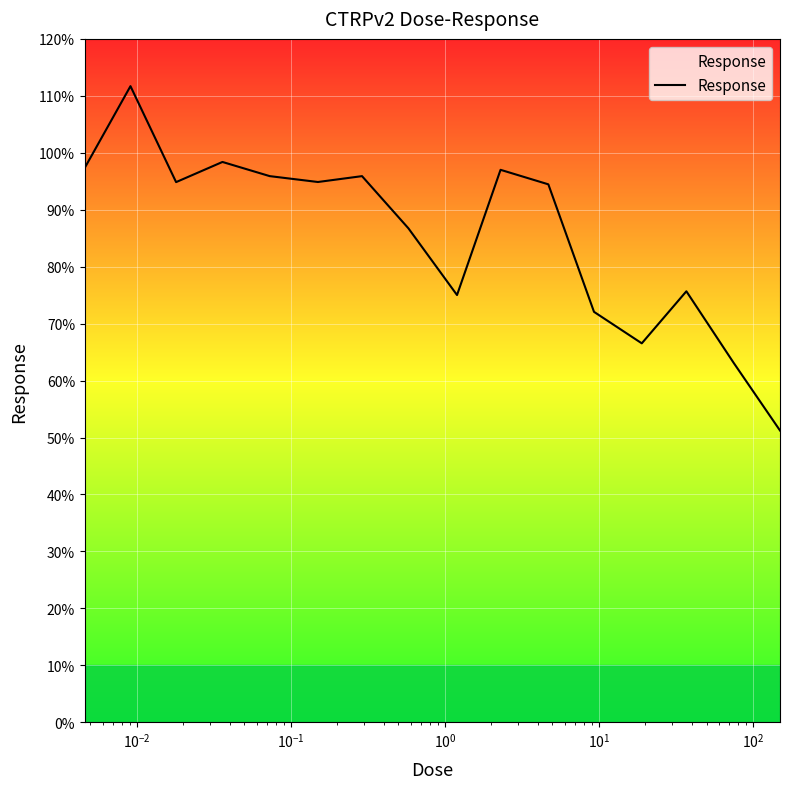

What is the greatest value displayed?

111.7